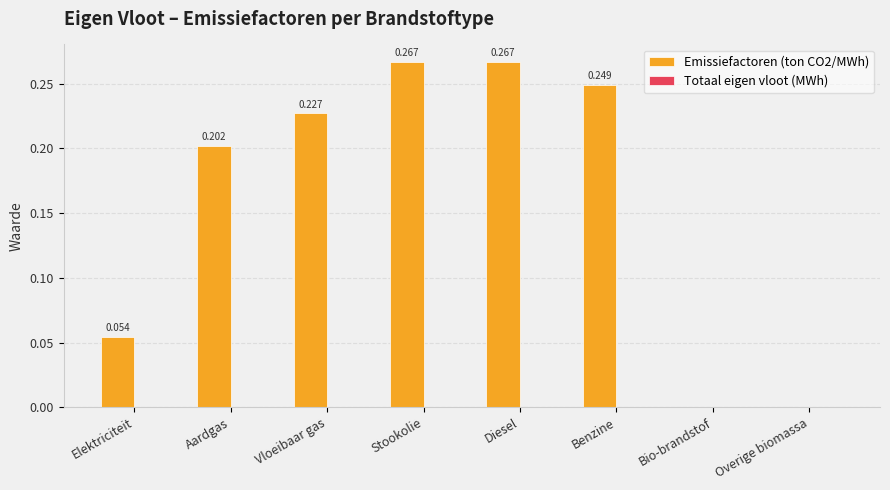

Which has a higher value, Overige biomassa or Aardgas?

Aardgas